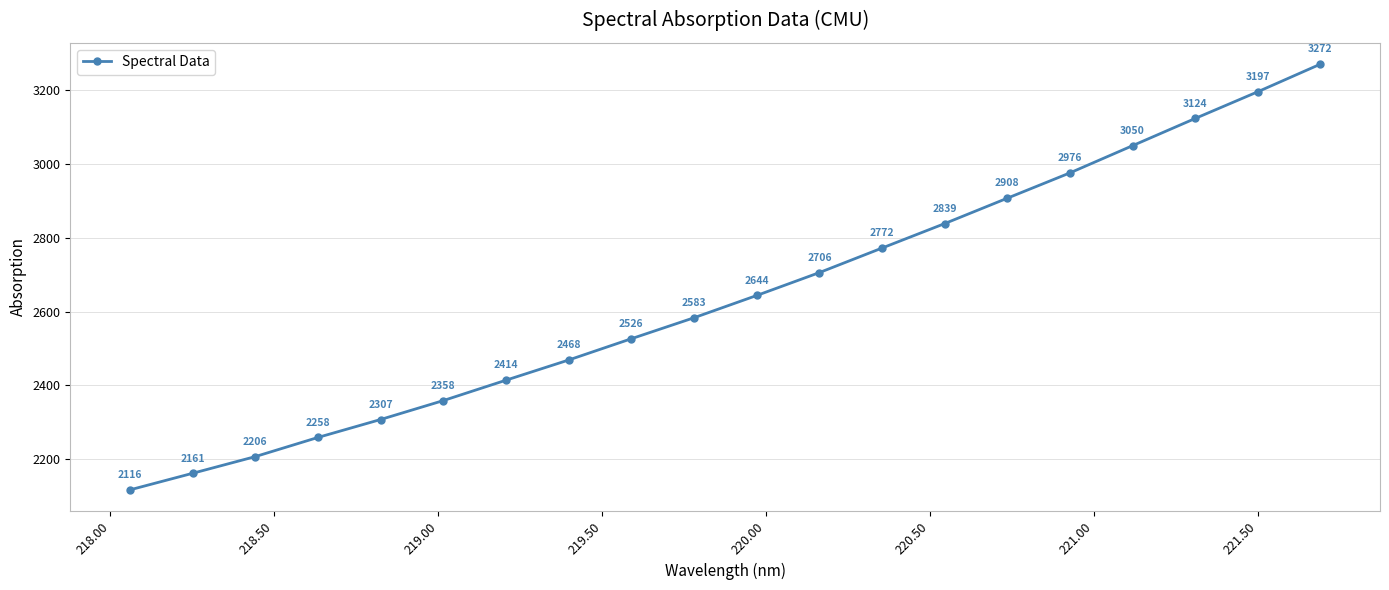

What is the smallest value displayed?

2115.9